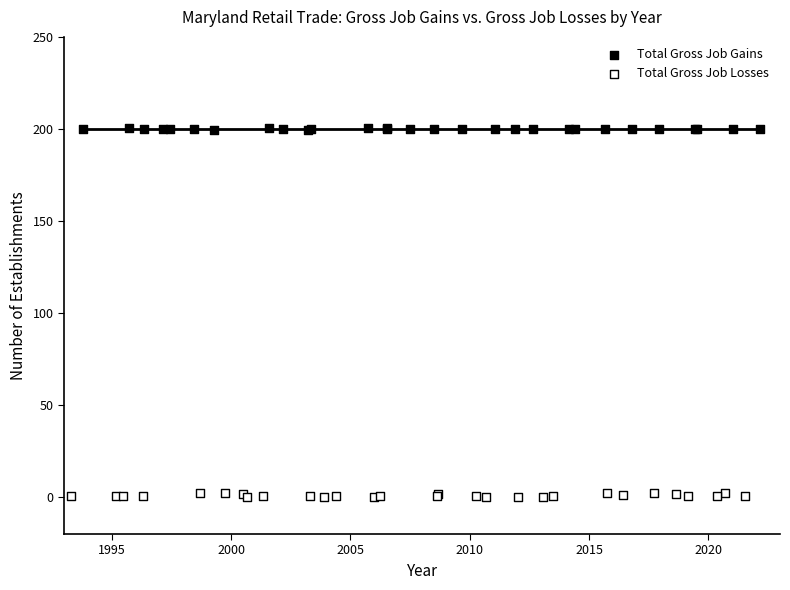

Which series contains the highest Y value?

Total Gross Job Gains